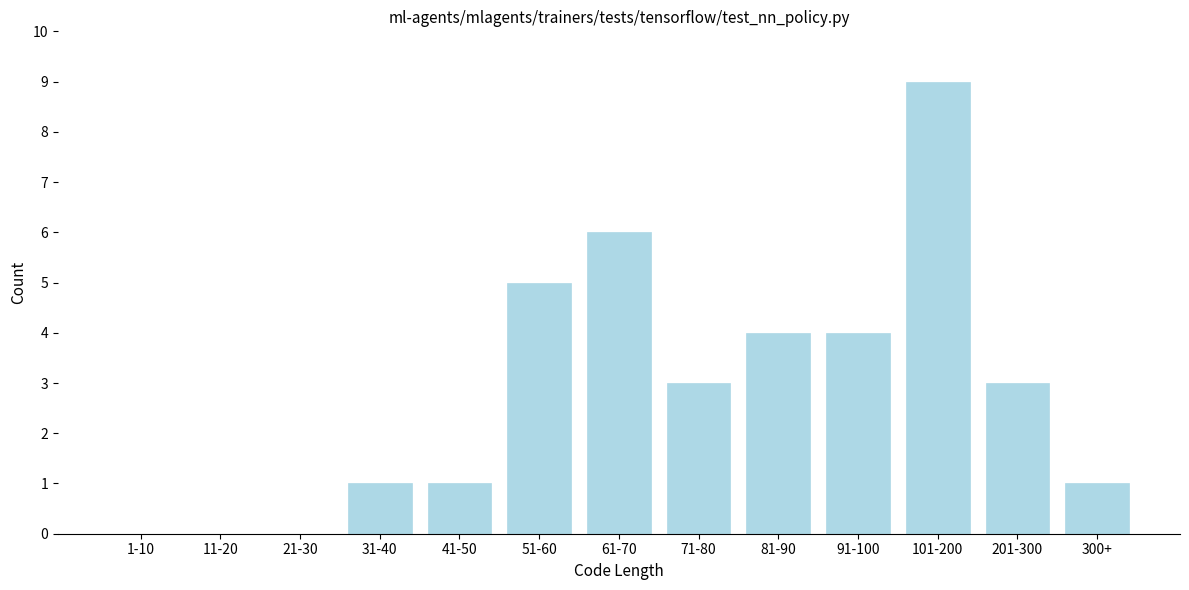

Reading left to right, transcribe all the data shown in this chart.

1-10=0	11-20=0	21-30=0	31-40=1	41-50=1	51-60=5	61-70=6	71-80=3	81-90=4	91-100=4	101-200=9	201-300=3	300+=1